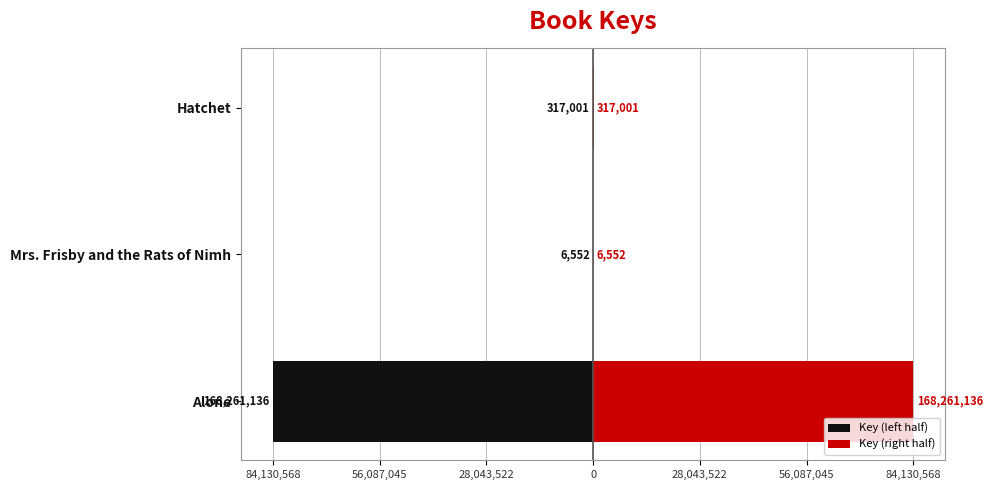

True or false: Key (right half) has a value of 54948988.7 at Alone.

False